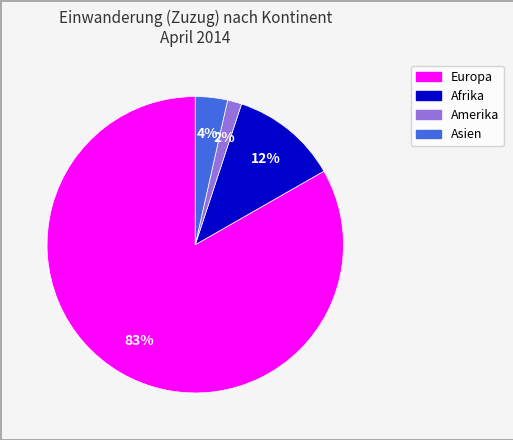

Which has a higher value, Asien or Europa?

Europa